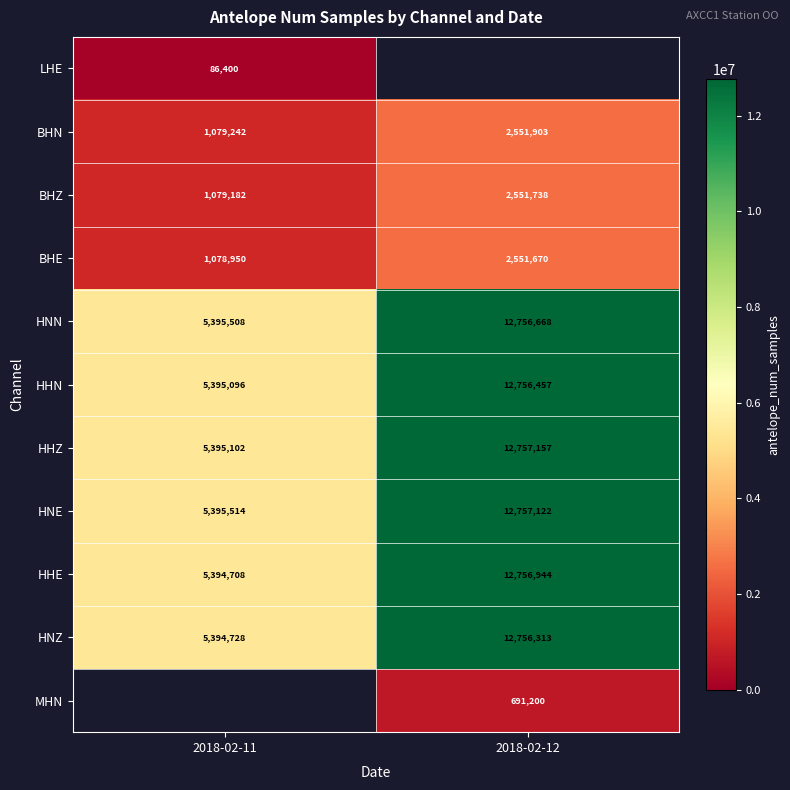

Between 2018-02-12 and 2018-02-11, which is larger?

2018-02-11